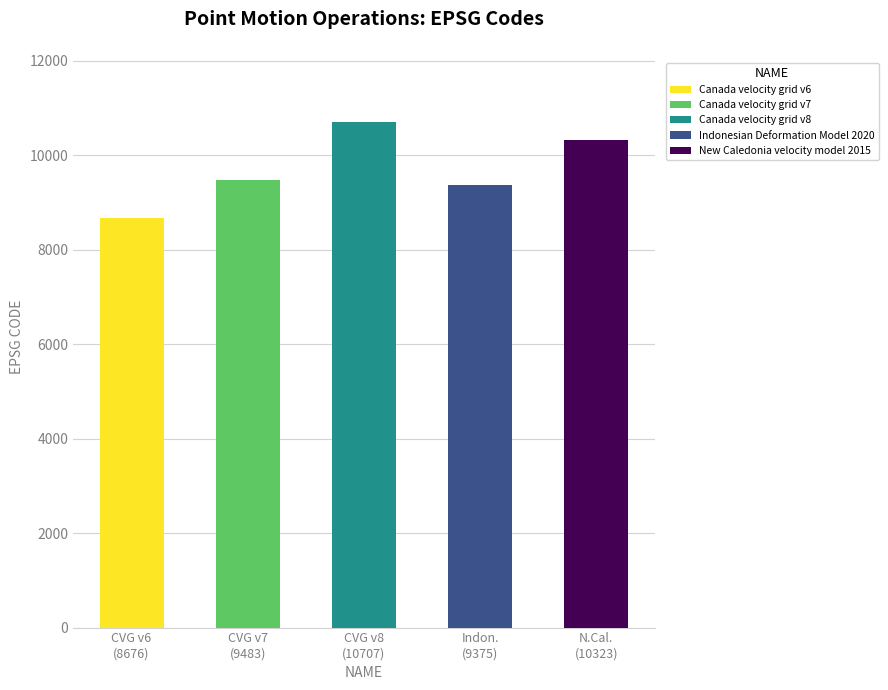

How many categories are shown in the chart?

5